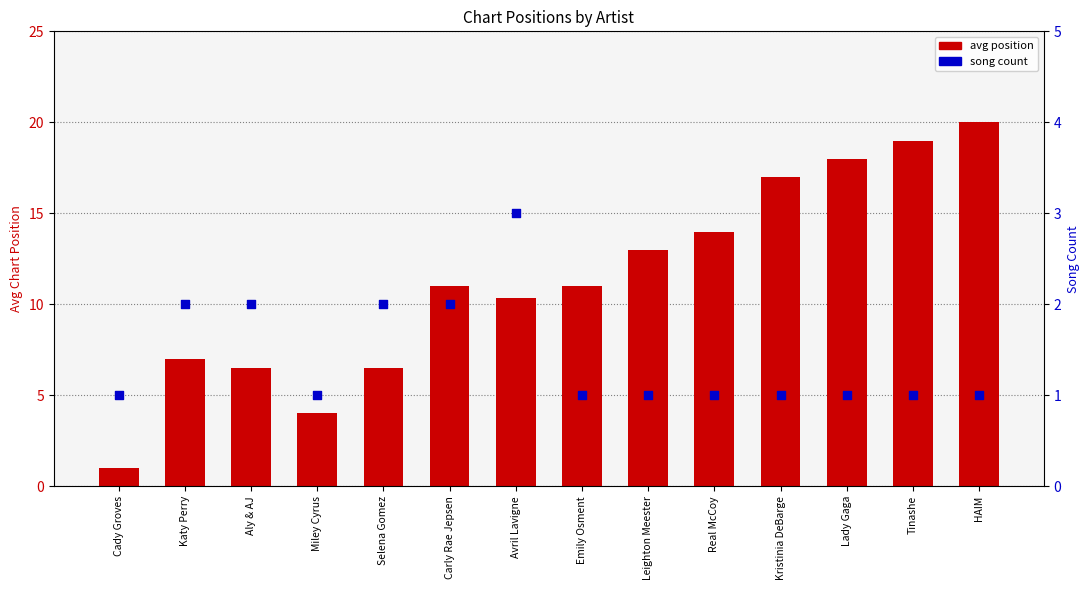

What are all the series names shown in the legend?

avg position, song count